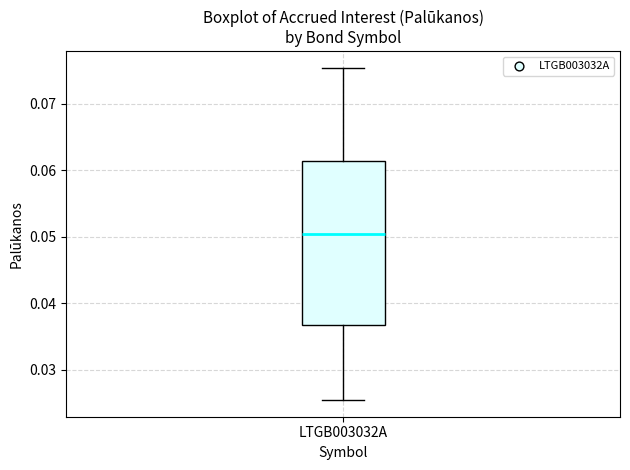

Transcribe this box plot: give where the median line is, the range the box spans, and where the two whiskers end, as read against the y-axis. The values are not printed on the chart, so give them approximately, as read against the axis.

median 0.050, box 0.037 to 0.061, whiskers 0.025 to 0.075